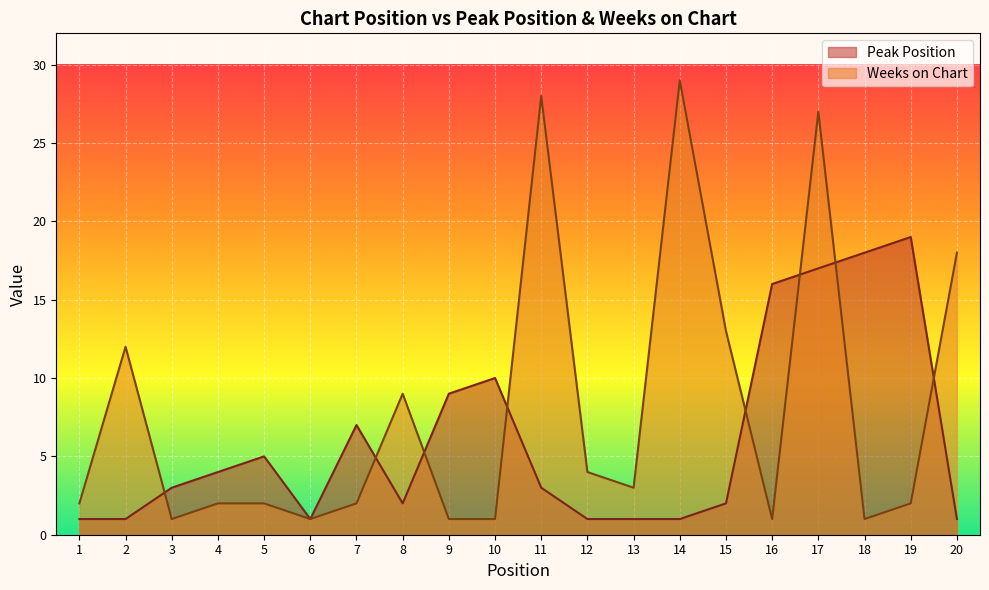

In Peak Position, how many points are lower than both neighbors (excluding endpoints)?

2